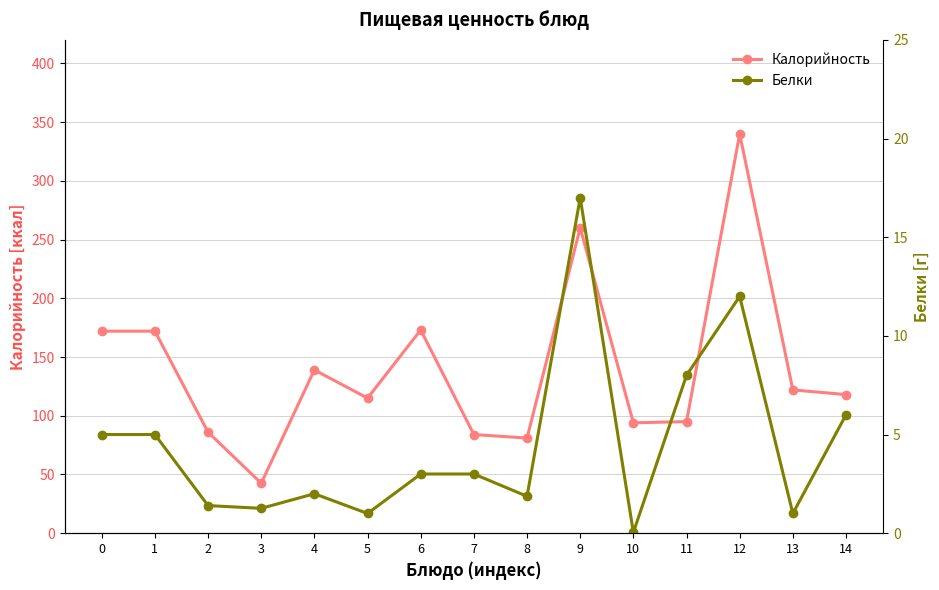

What is the greatest value displayed?

340.0